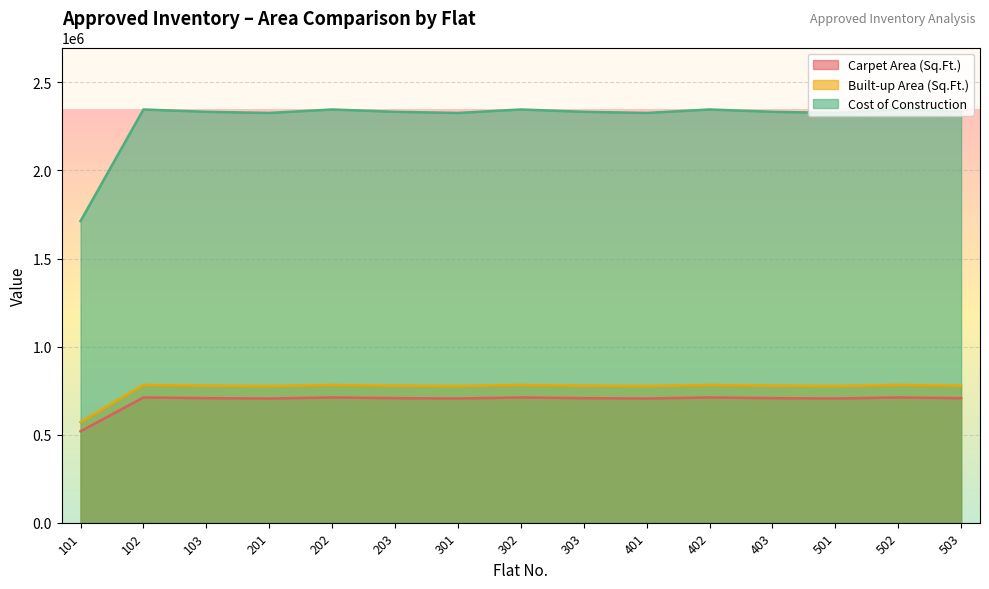

At which label is Cost of Construction closest to 2029500?

201